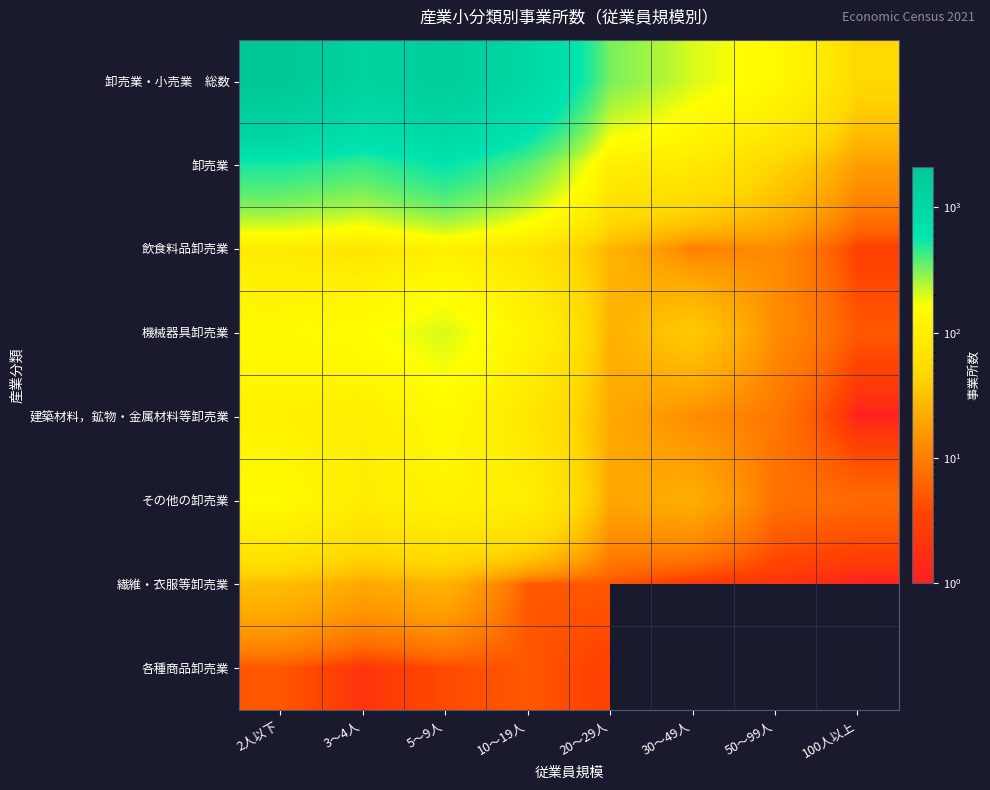

Rank the categories by 卸売業 value from highest to lowest.

5～9人, 2人以下, 3～4人, 10～19人, 20～29人, 30～49人, 50～99人, 100人以上